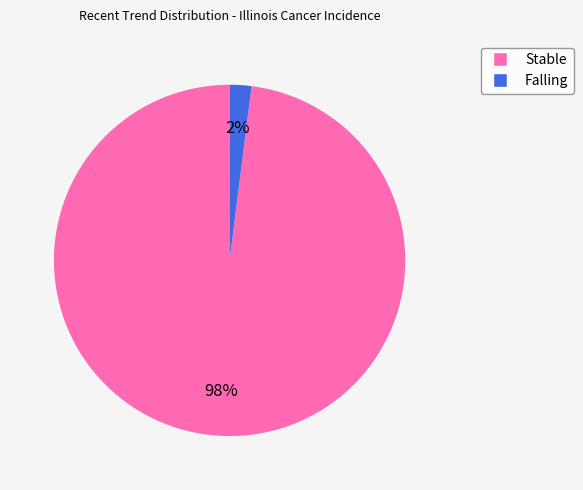

Is there any slice that represents more than half of the pie?

Yes